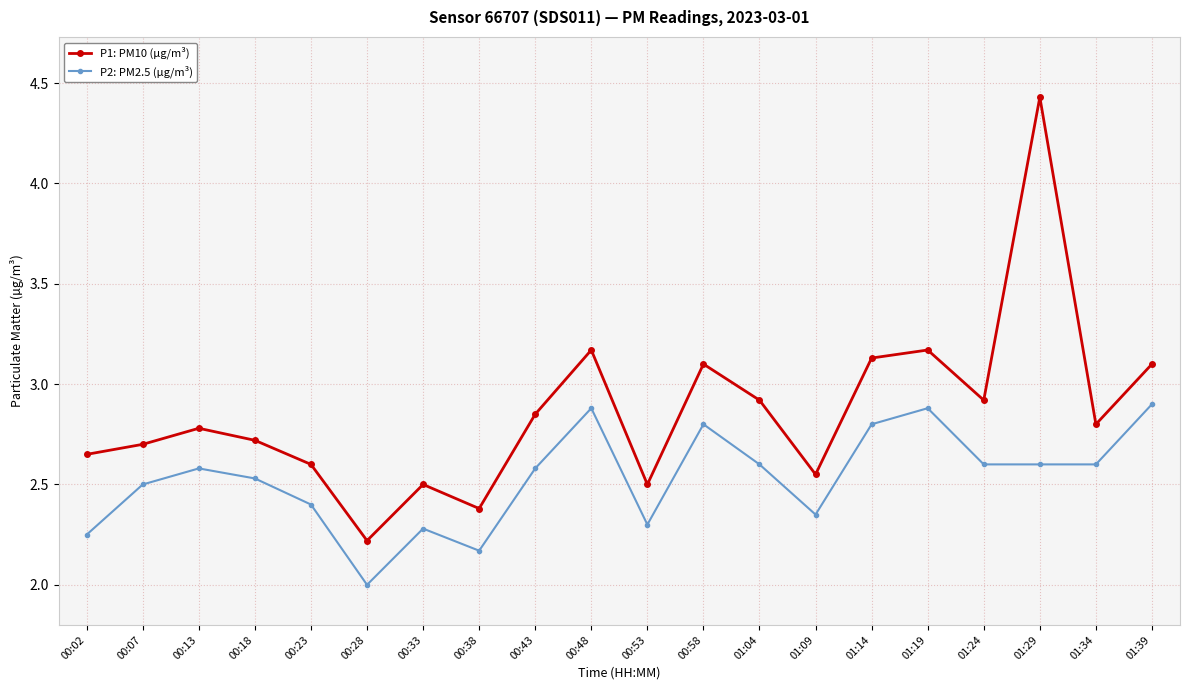

At which category does P2: PM2.5 (µg/m³) reach its first local peak?

00:13